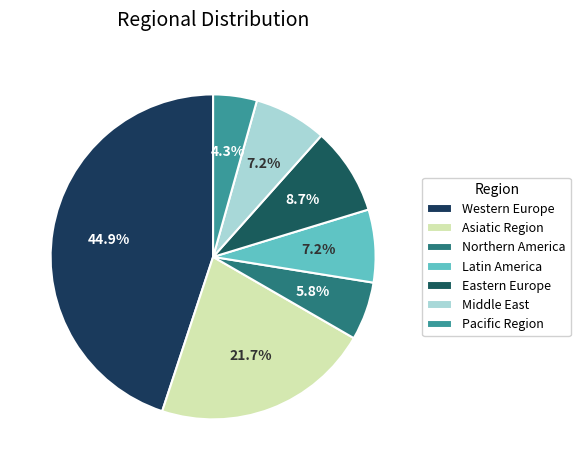

How many segments does this pie chart have?

7